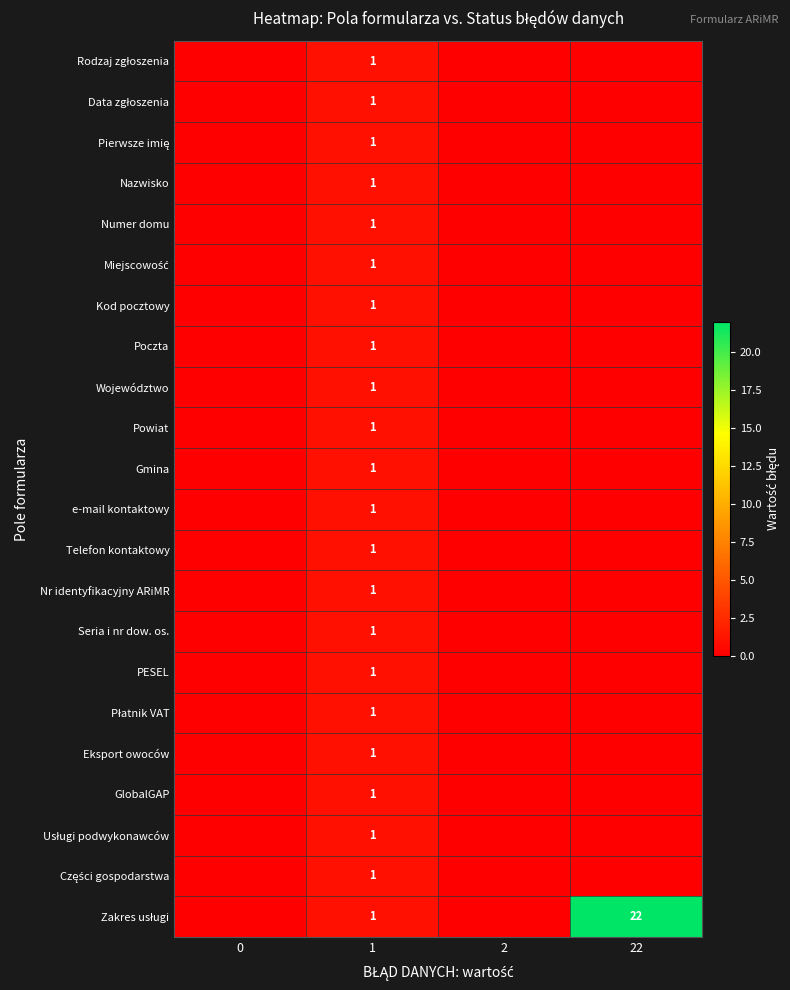

What is the total value across all series at 1?

22